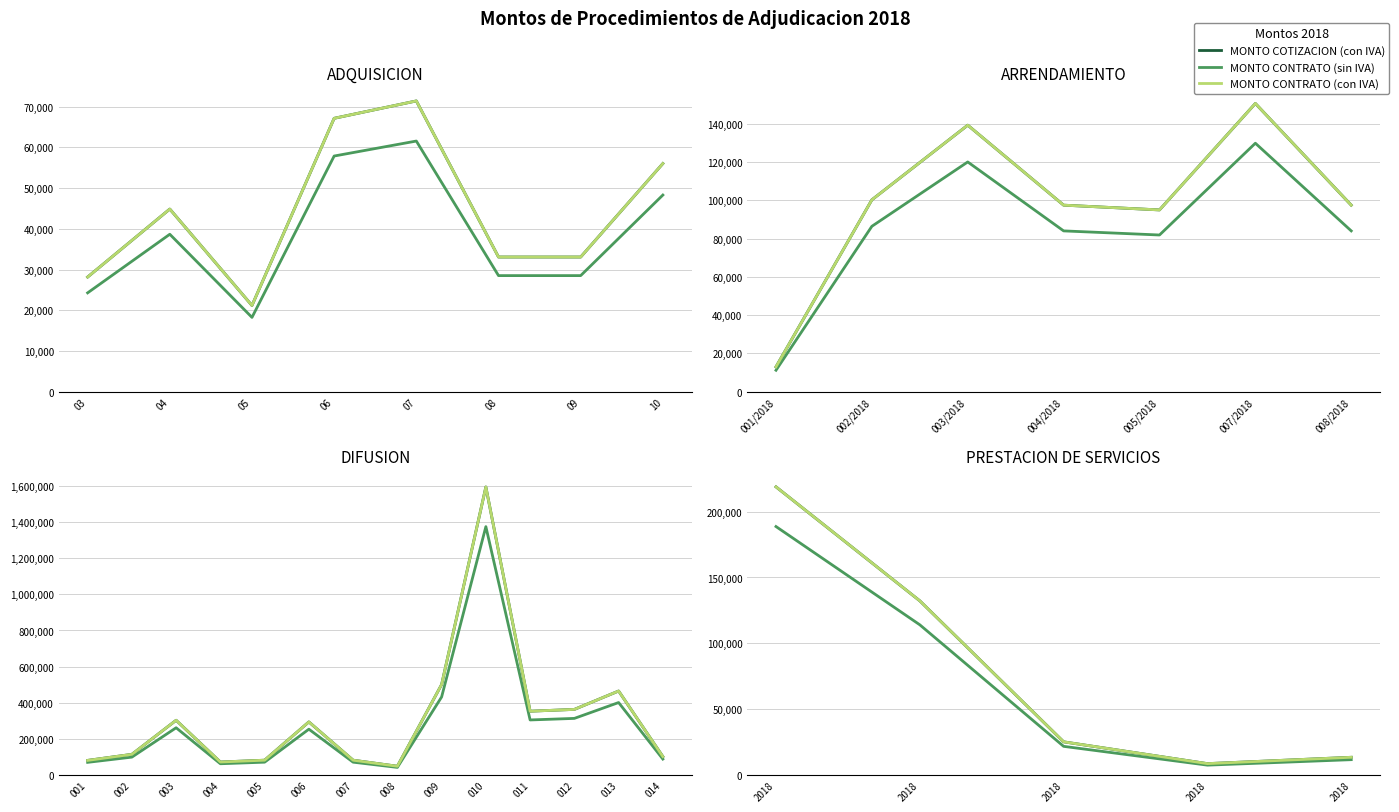

True or false: MONTO COTIZACION (con IVA) and MONTO CONTRATO (con IVA) cross at least once.

False